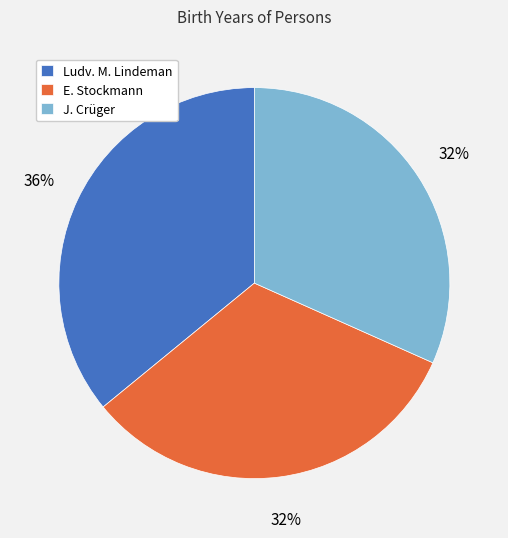

What is the ratio of the value at Ludv. M. Lindeman to the value at J. Crüger?

1.1